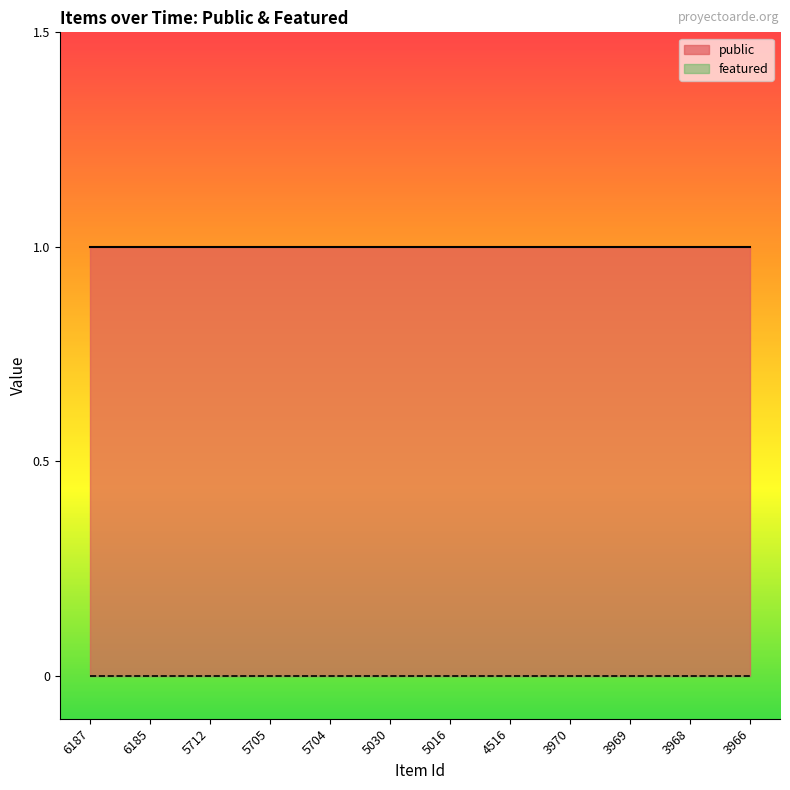

What is the difference between the highest and lowest values at 5704?

1